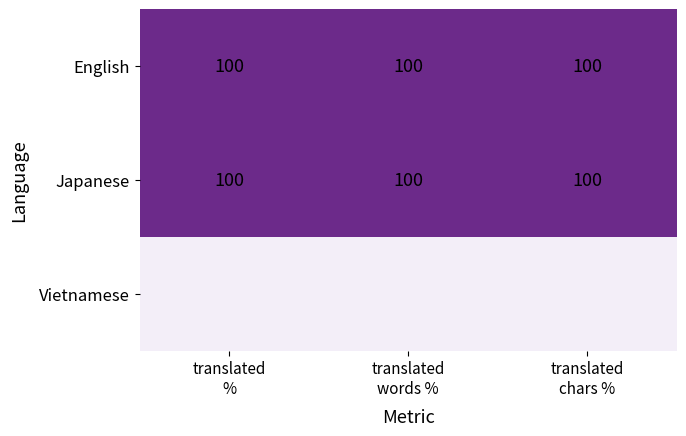

What is the lowest value of the English series?

100